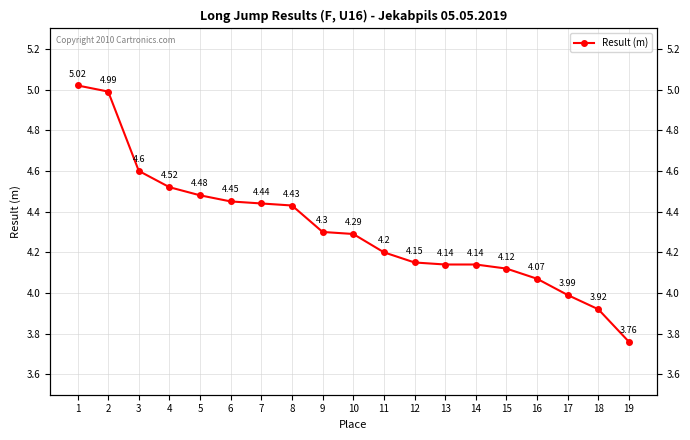

What is the difference between the second highest and minimum values?

1.2